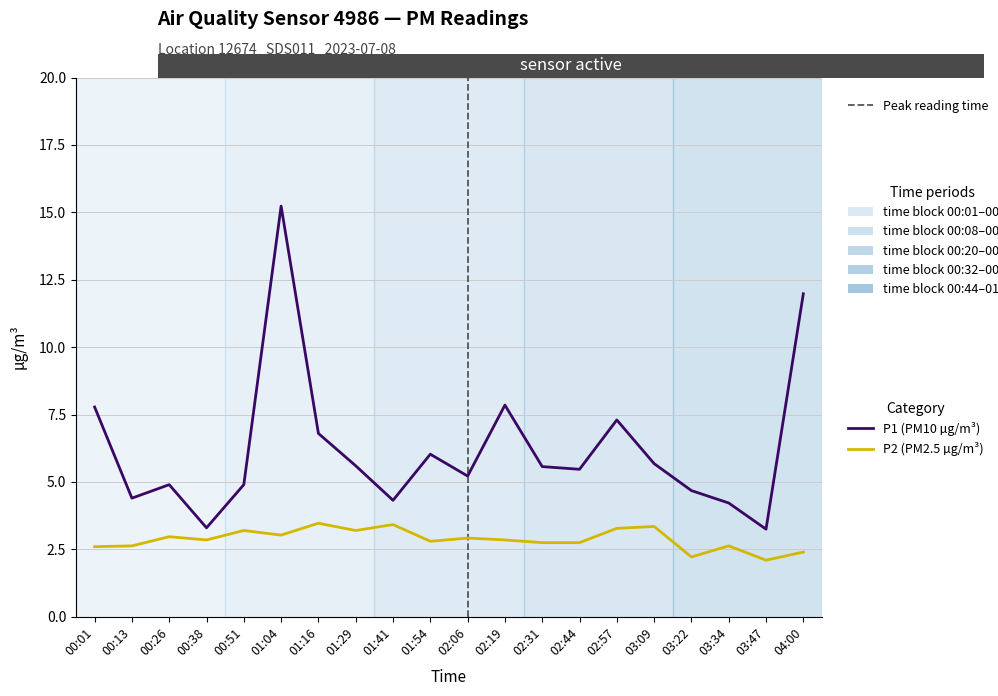

Which series has the widest spread of values?

P1 (PM10 µg/m³)